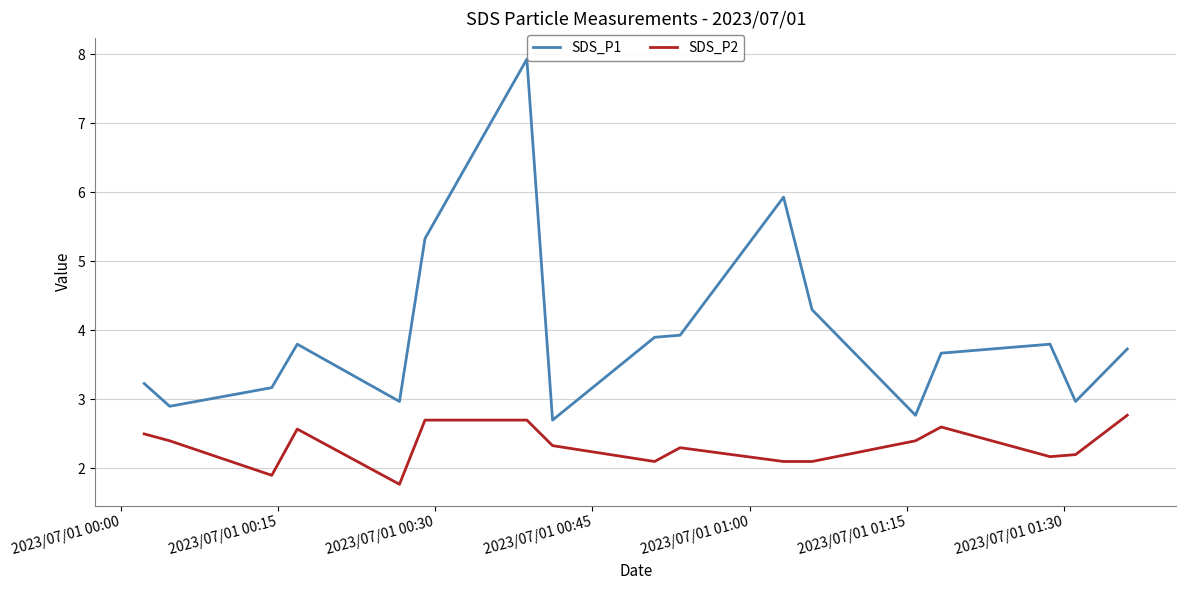

True or false: SDS_P2 has more than 0 points higher than both neighbors.

True